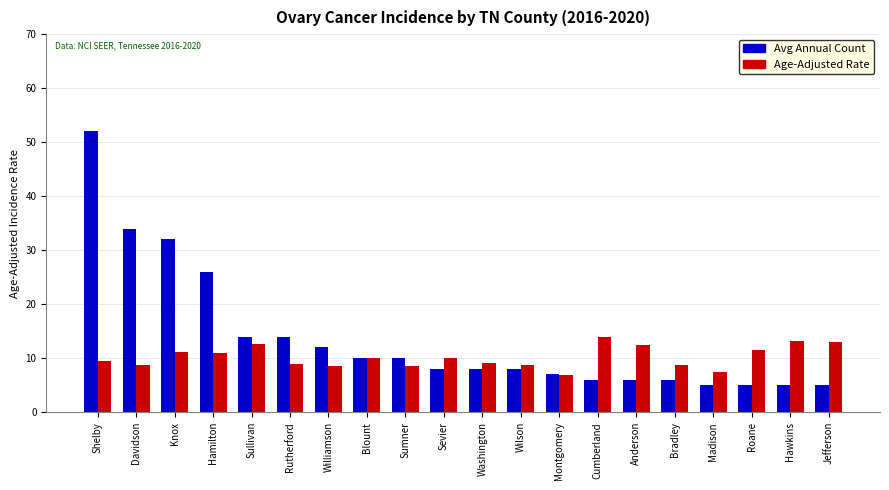

What value does the Avg Annual Count series have at Williamson?

12.0